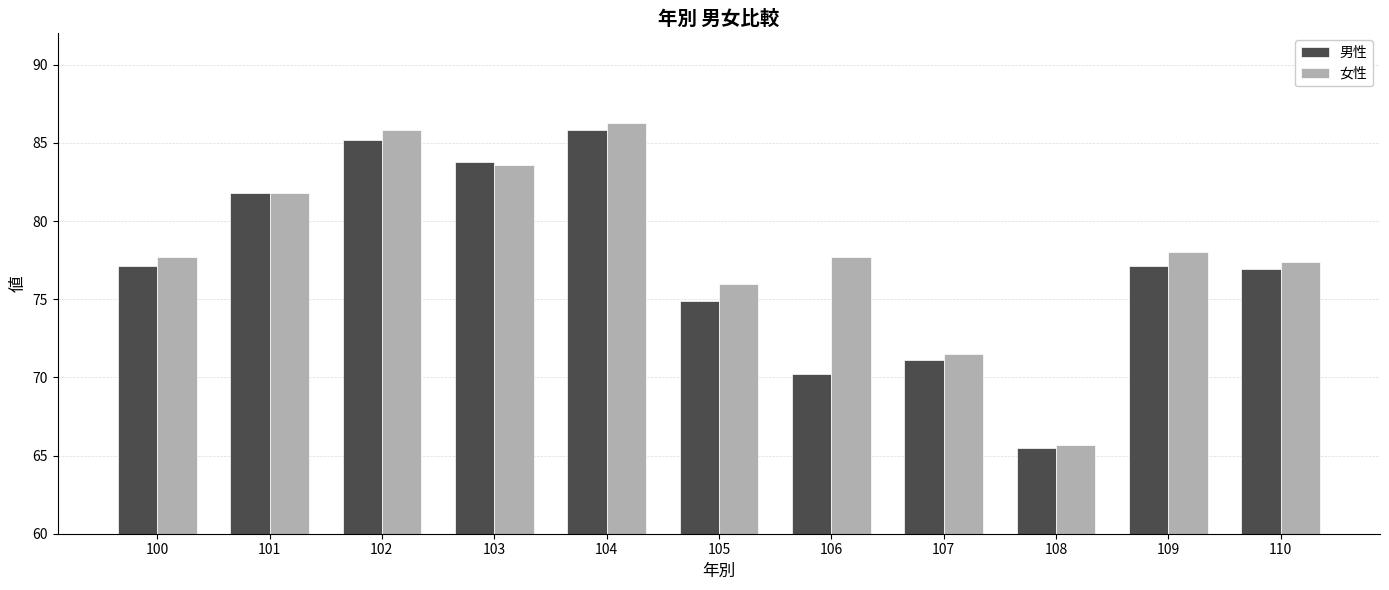

Reading right to left, extract all data points from this chart.

男性: 110=76.9	109=77.1	108=65.5	107=71.1	106=70.2	105=74.9	104=85.8	103=83.8	102=85.2	101=81.8	100=77.1
女性: 110=77.4	109=78.0	108=65.7	107=71.5	106=77.7	105=76.0	104=86.3	103=83.6	102=85.8	101=81.8	100=77.7